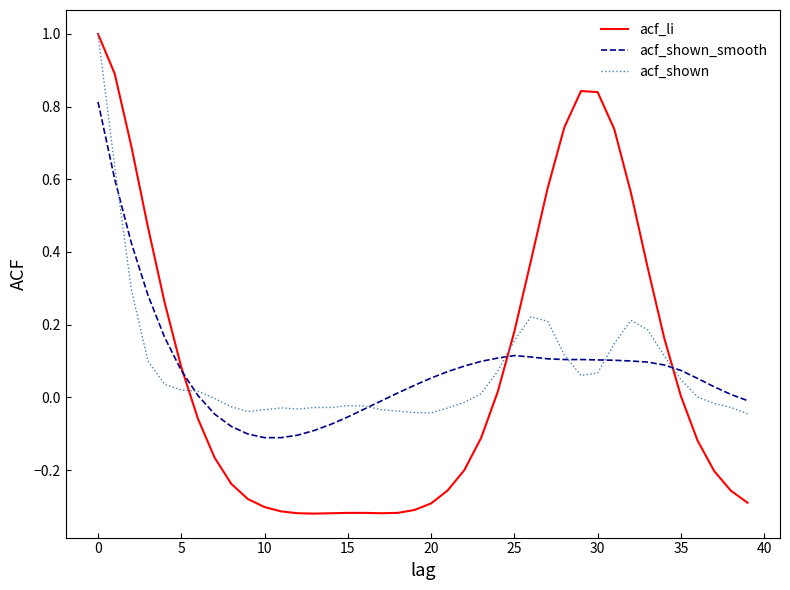

List the series in order of their overall mean, lowest first.

acf_li, acf_shown, acf_shown_smooth